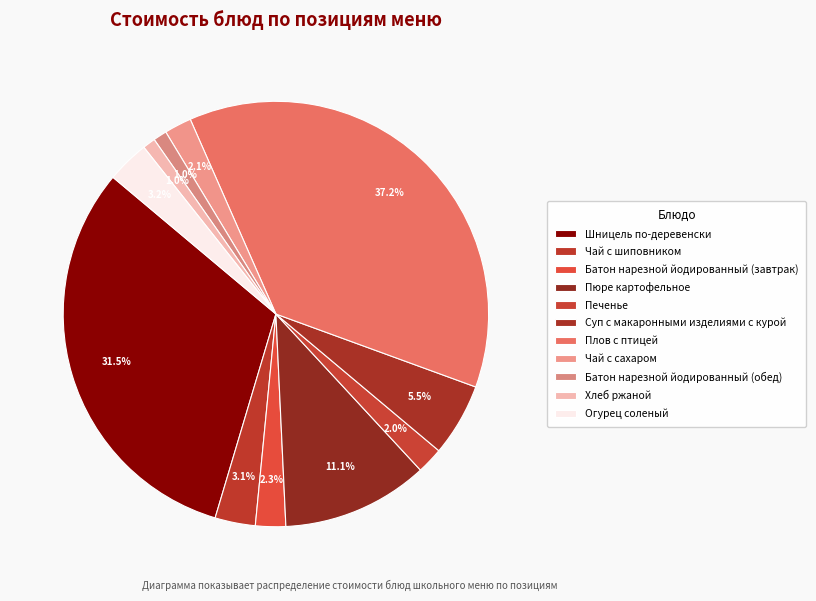

How much of the chart is everything except Батон нарезной йодированный (завтрак)?

97.7%